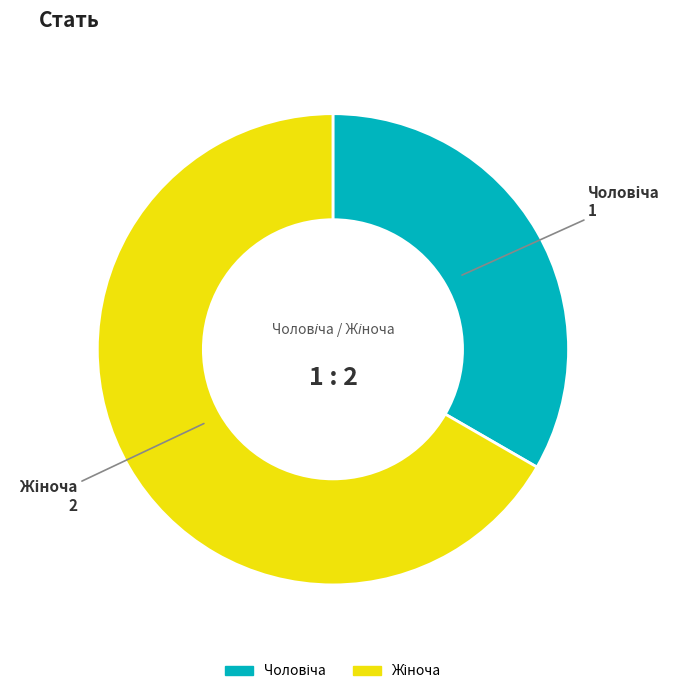

Does any single category account for the majority?

Yes